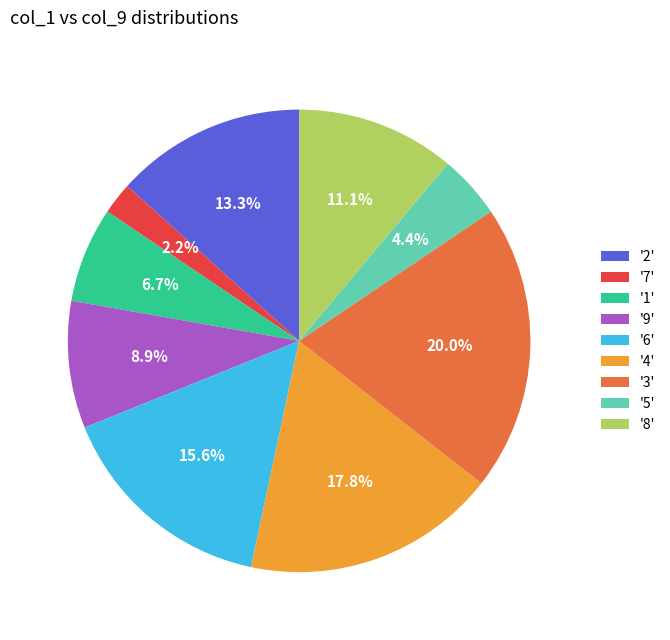

Is '8' the majority of the pie?

No